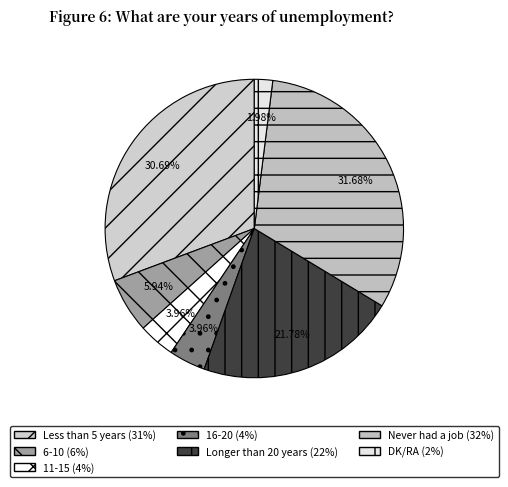

How many slices are in this pie chart?

7